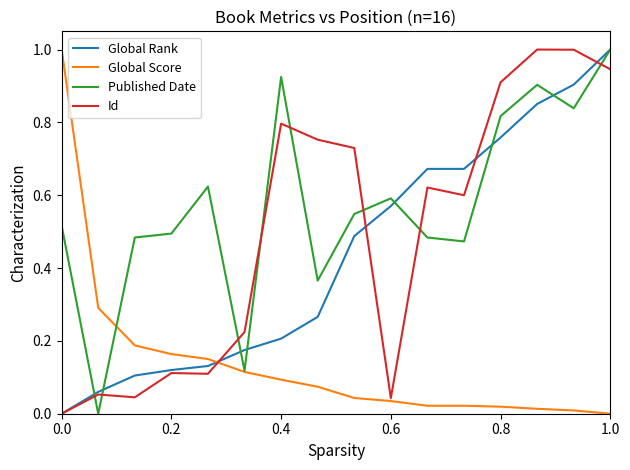

Which series has the largest total across all categories?

Published Date